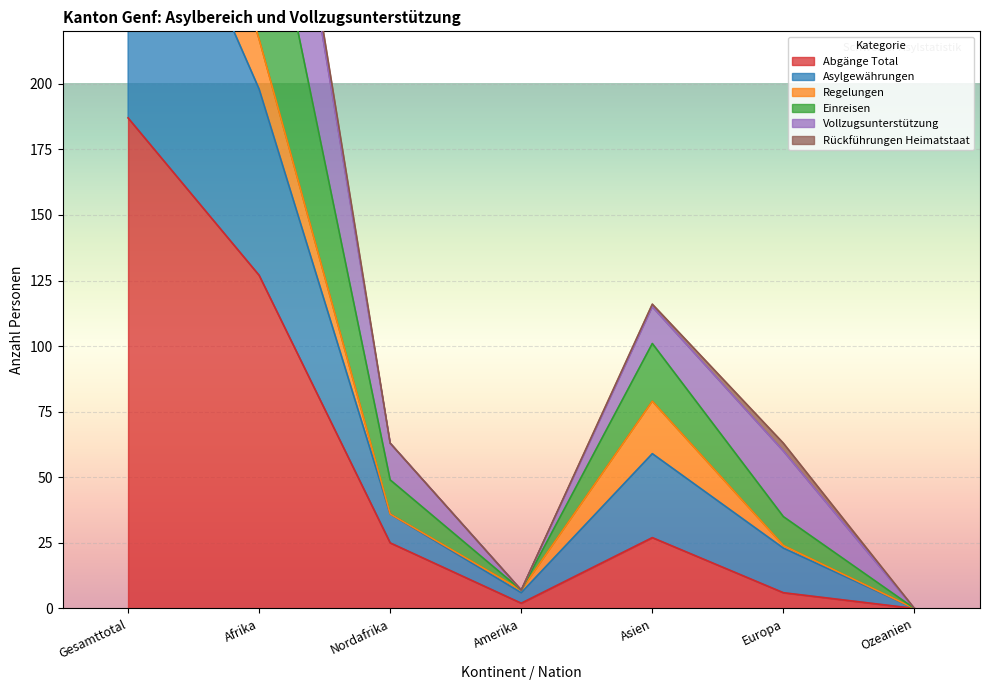

The Abgänge Total series shows 6 at Europa. True or false?

True